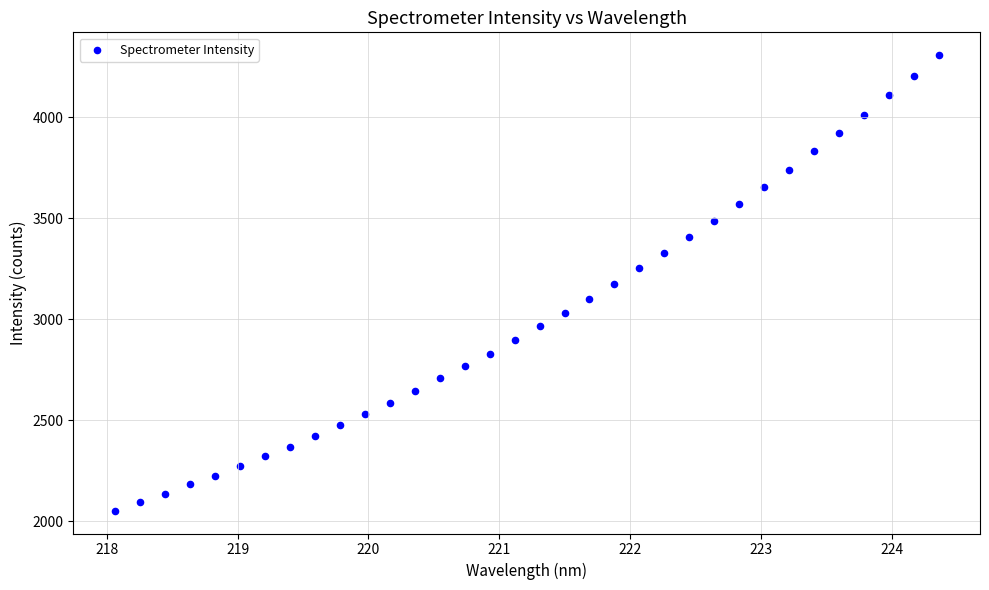

What is the range of Y values (max minus min)?

2255.9